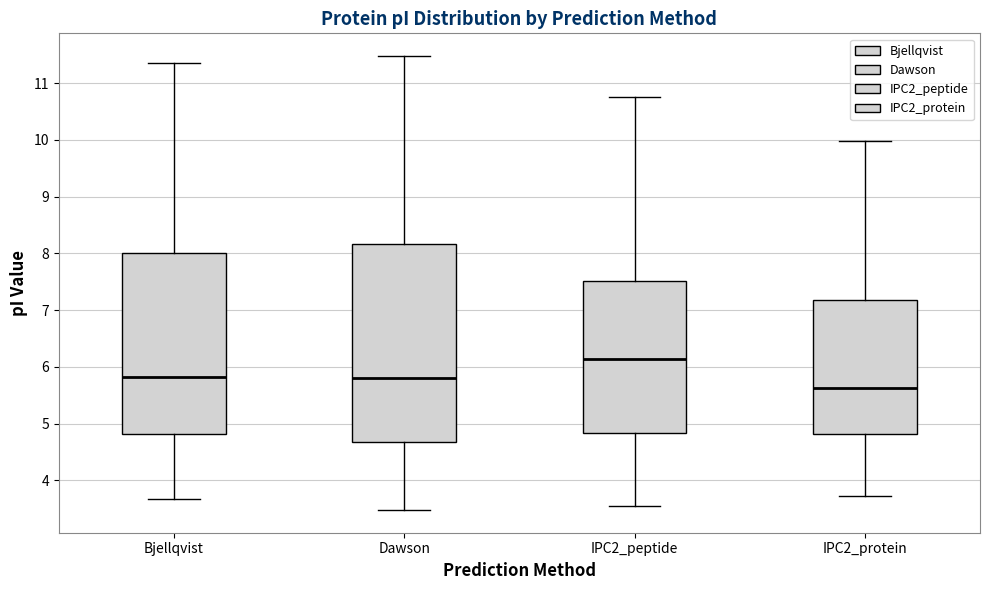

Where does the lower whisker of the box for Dawson end on the y-axis? The values are not printed on the chart, so give them approximately, as read against the axis.

3.5